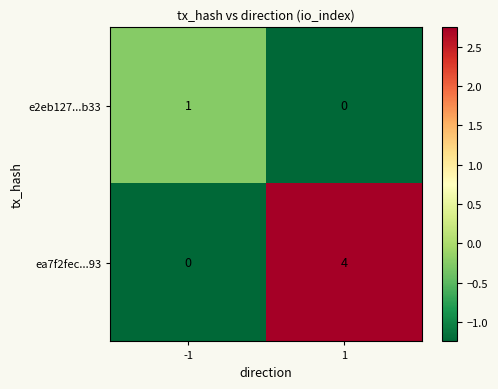

Which label corresponds to the largest value in the chart?

1